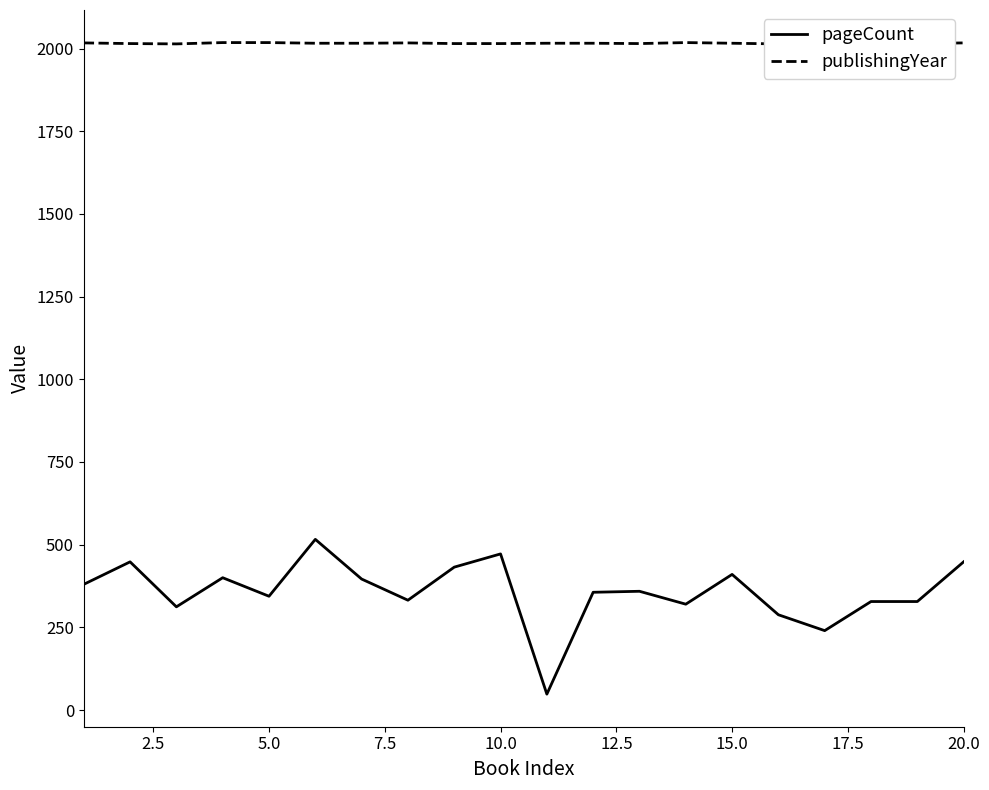

Reading left to right, what are all the values shown in this chart?

pageCount: 380	448	312	400	344	516	396	332	432	472	48	356	359	320	410	288	240	328	328	448
publishingYear: 2017	2015	2014	2018	2018	2016	2016	2017	2015	2015	2016	2016	2015	2018	2016	2014	2017	2015	2015	2017